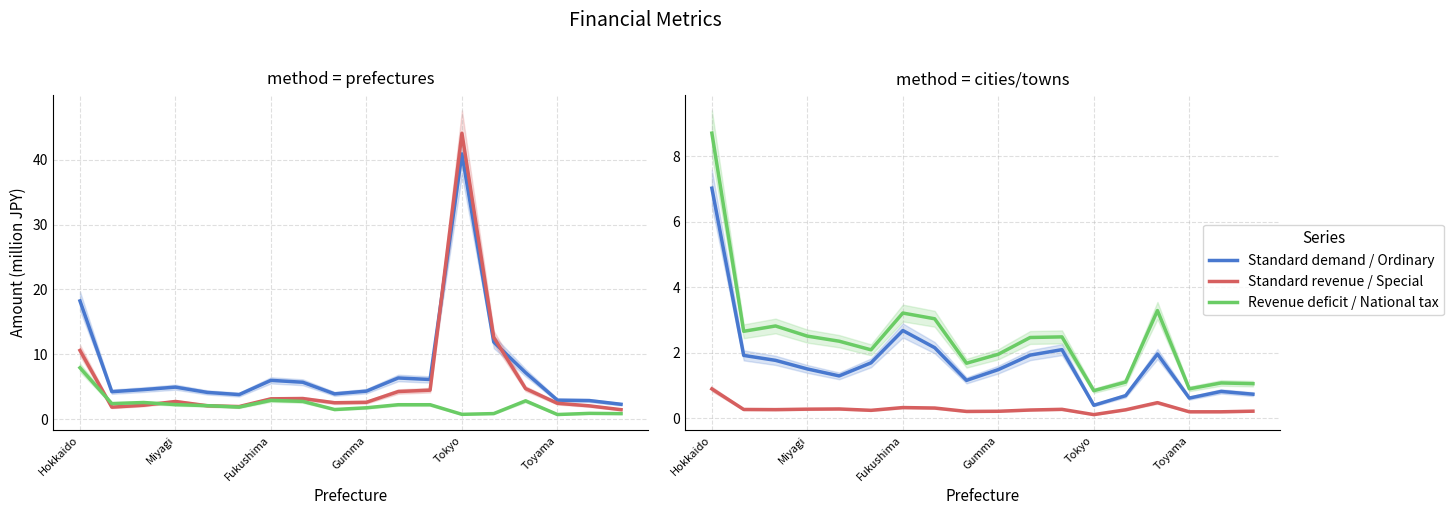

Where is Revenue deficit / National tax nearest to the value 4?

14